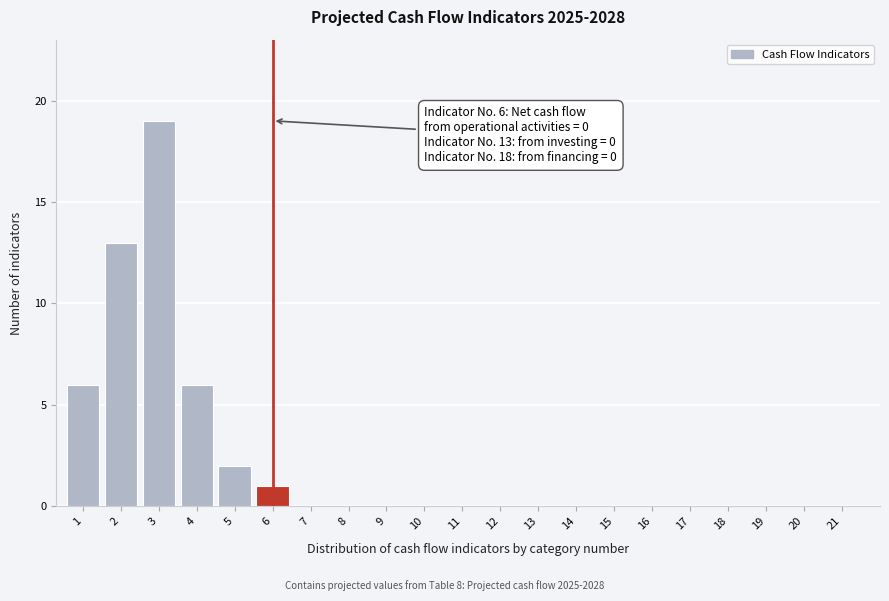

Reading left to right, transcribe all the data shown in this chart.

1=6	2=13	3=19	4=6	5=2	6=1	7=0	8=0	9=0	10=0	11=0	12=0	13=0	14=0	15=0	16=0	17=0	18=0	19=0	20=0	21=0